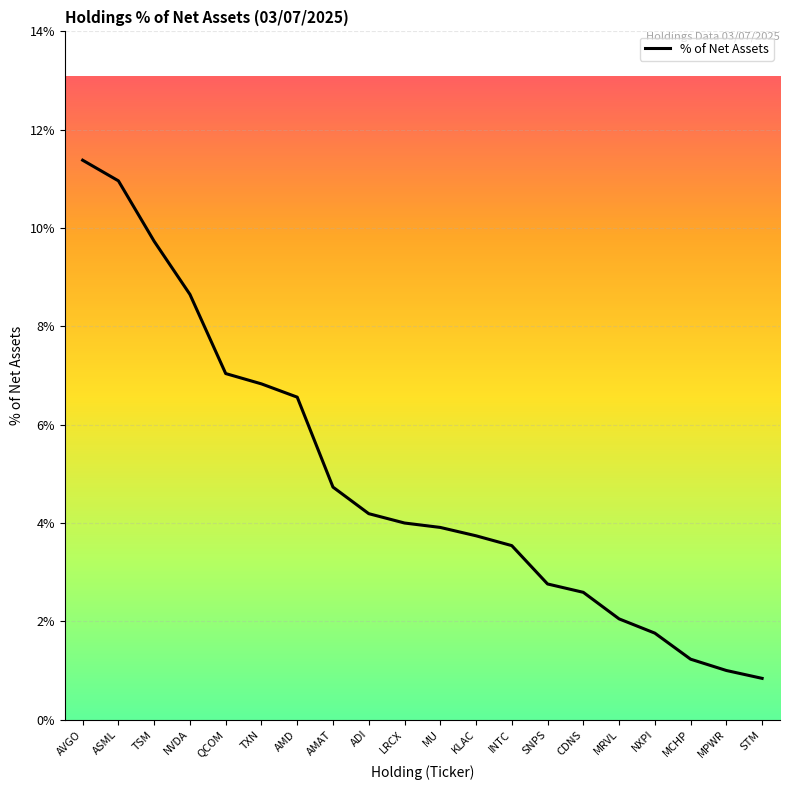

Which label corresponds to the smallest value in the chart?

STM